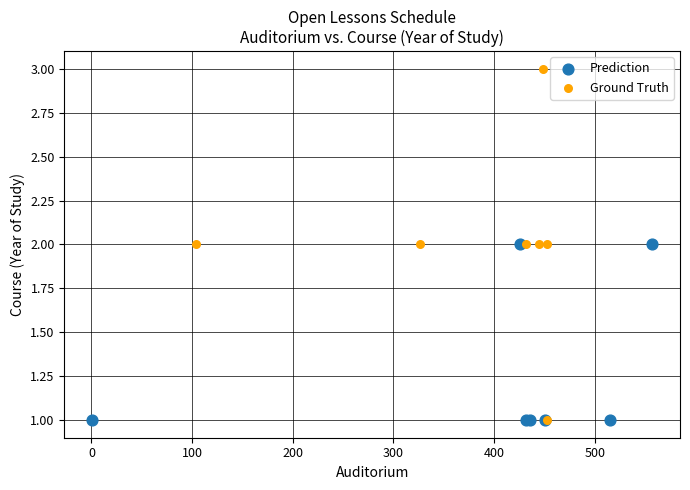

Which series contains the highest Y value?

Ground Truth